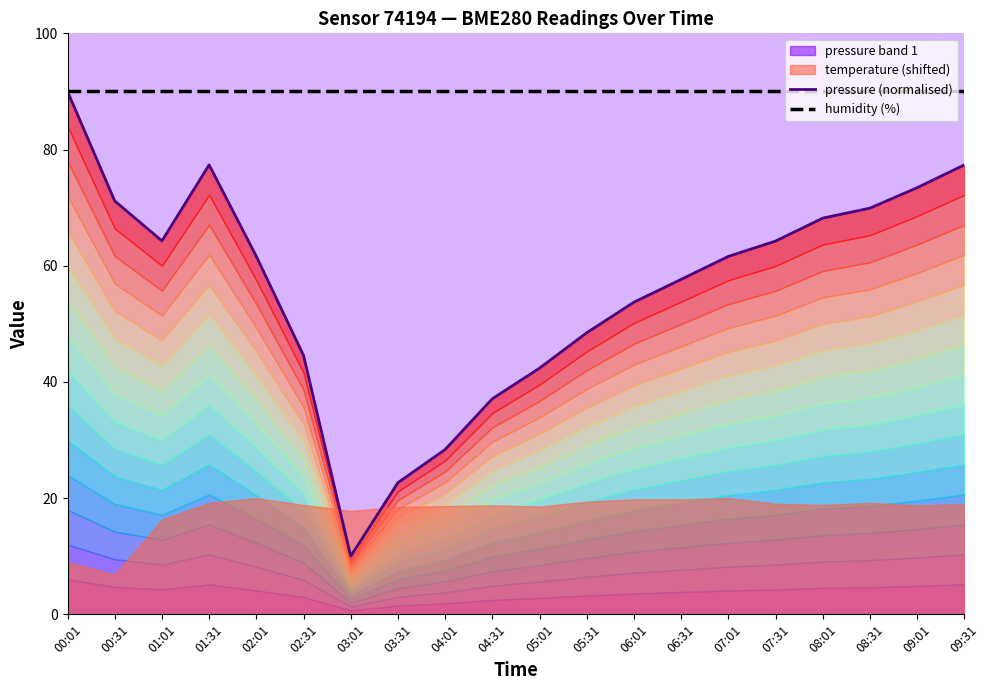

What is the label of the 7th point from the right?

06:31